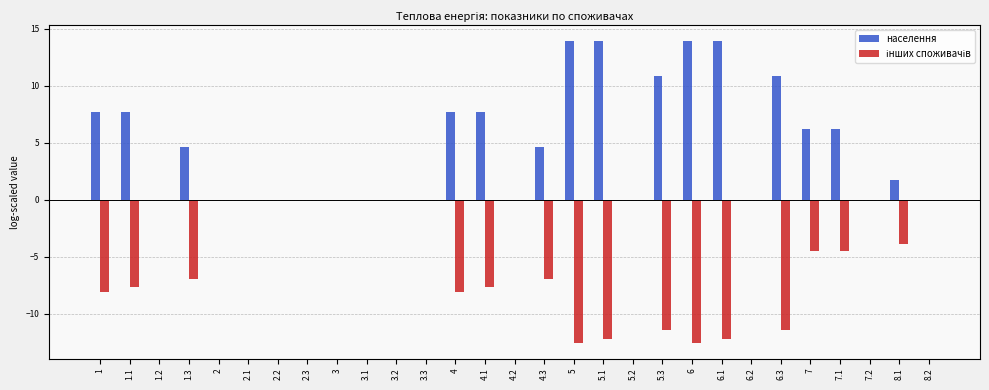

What is the sum of the населення values at 4.1 and 8.1?

9.4